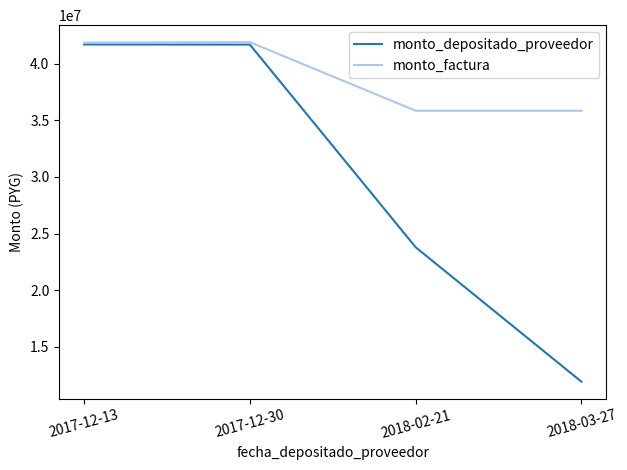

What is the difference between the highest and lowest values at 2018-03-27?

23929340